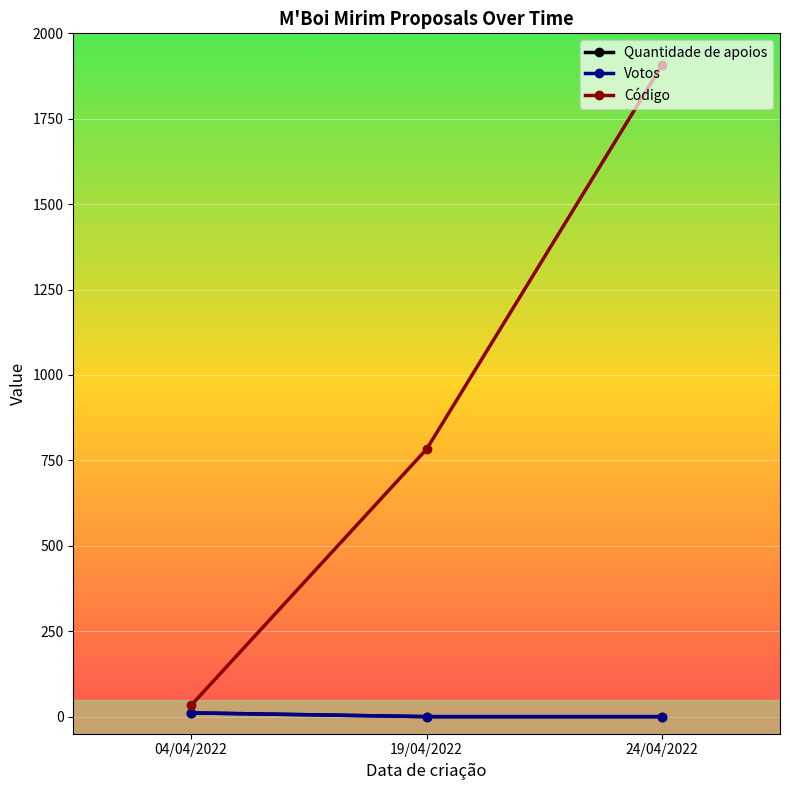

Is this an area chart (filled region under the line)?

No